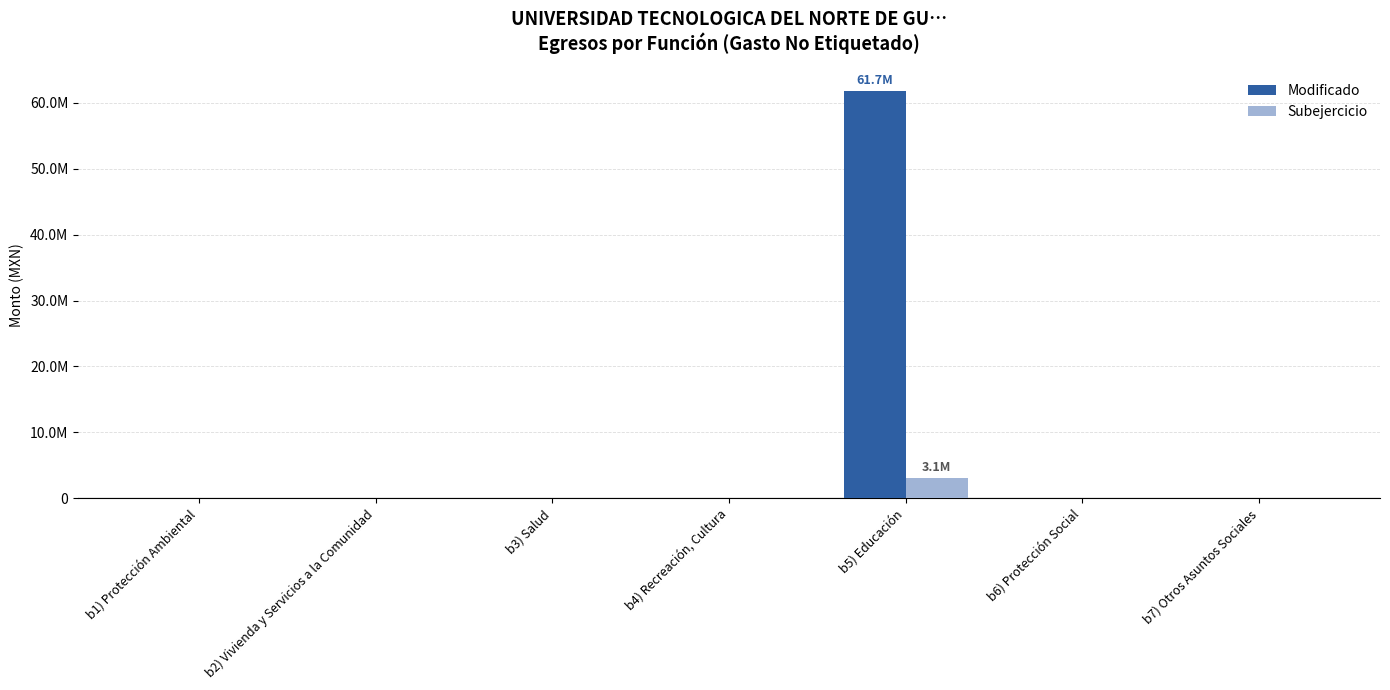

What are all the series names shown in the legend?

Modificado, Subejercicio